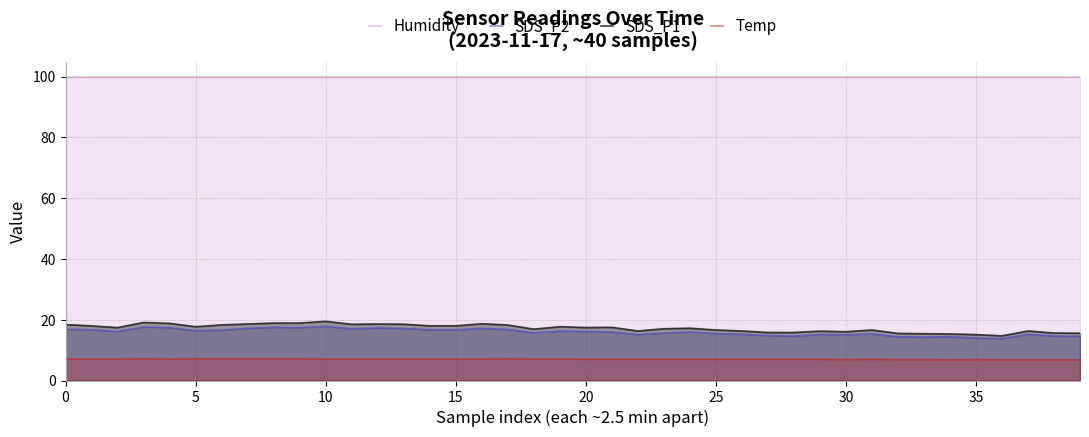

What is the difference between the second highest and second lowest values in the Temp series?

0.4